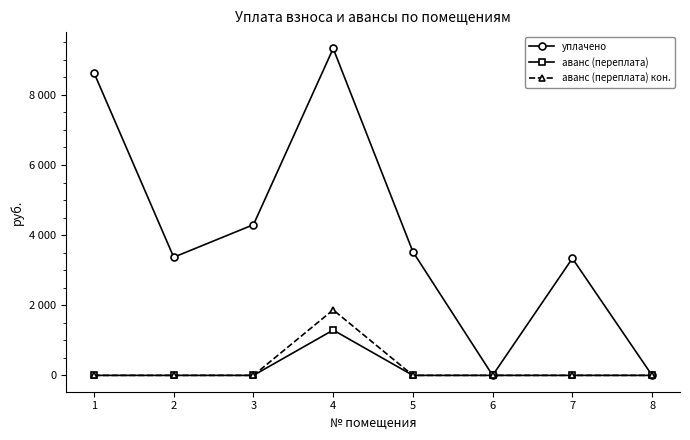

What are all the series names shown in the legend?

уплачено, аванс (переплата), аванс (переплата) кон.